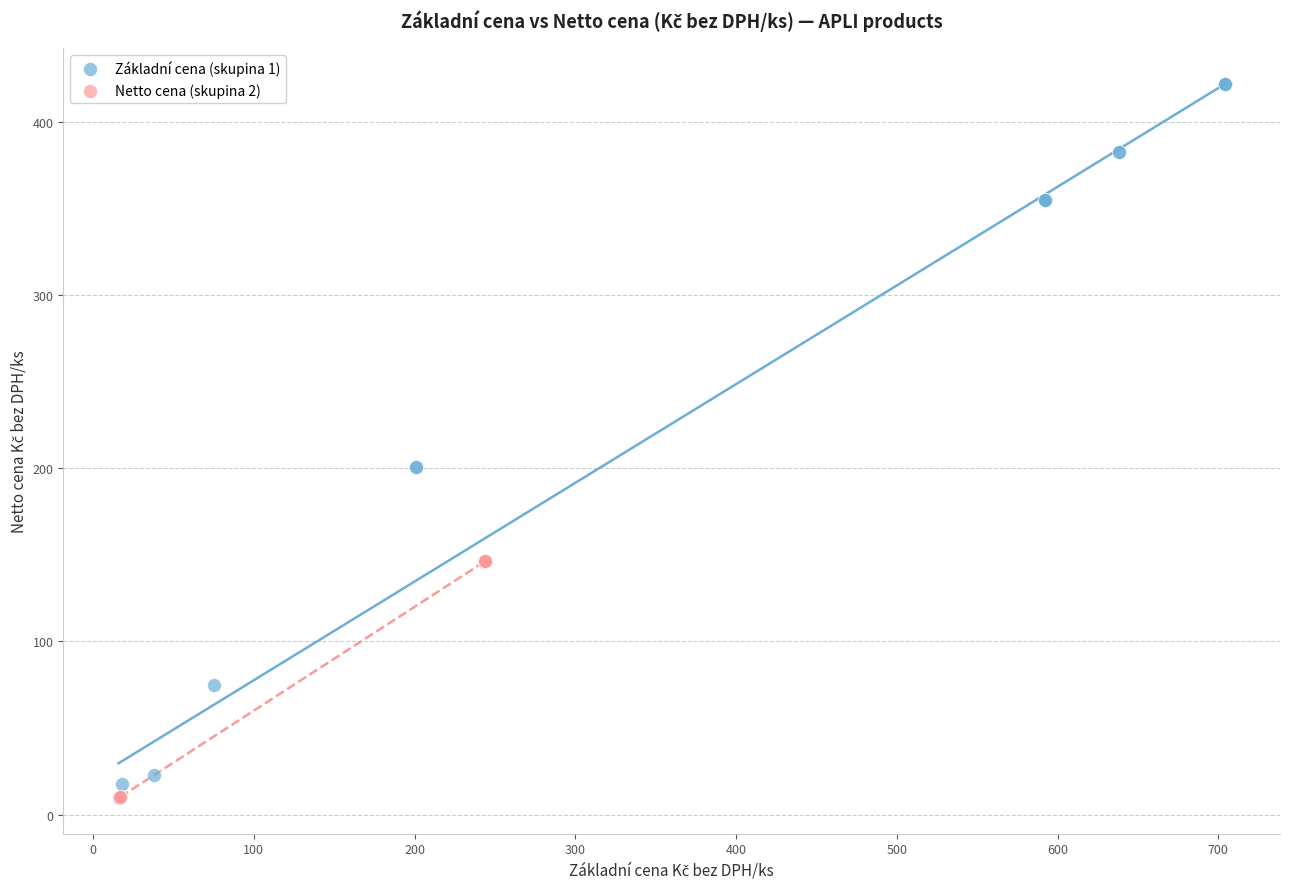

What are all the series names shown in the legend?

Základní cena (skupina 1), Netto cena (skupina 2)